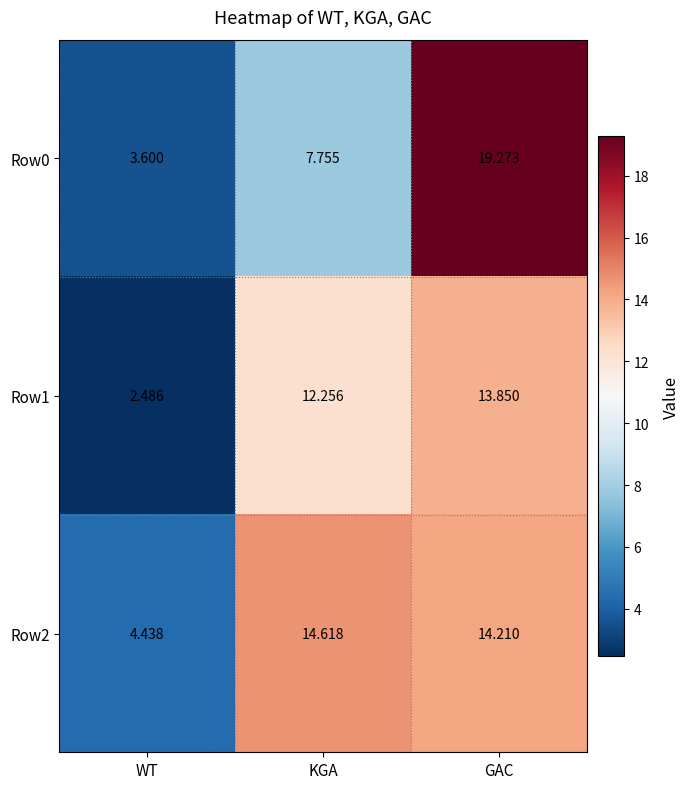

At which category is the sum across all series the highest?

GAC